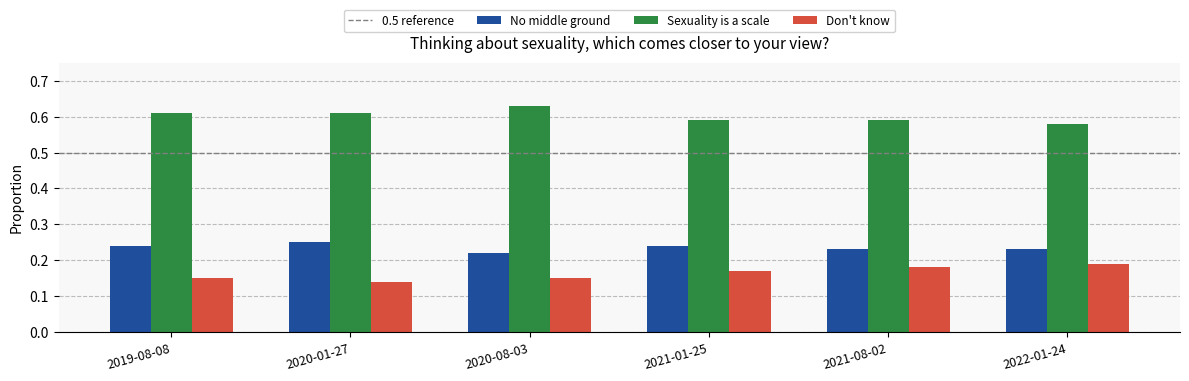

What is the spread (max minus min) of values at 2022-01-24?

0.4